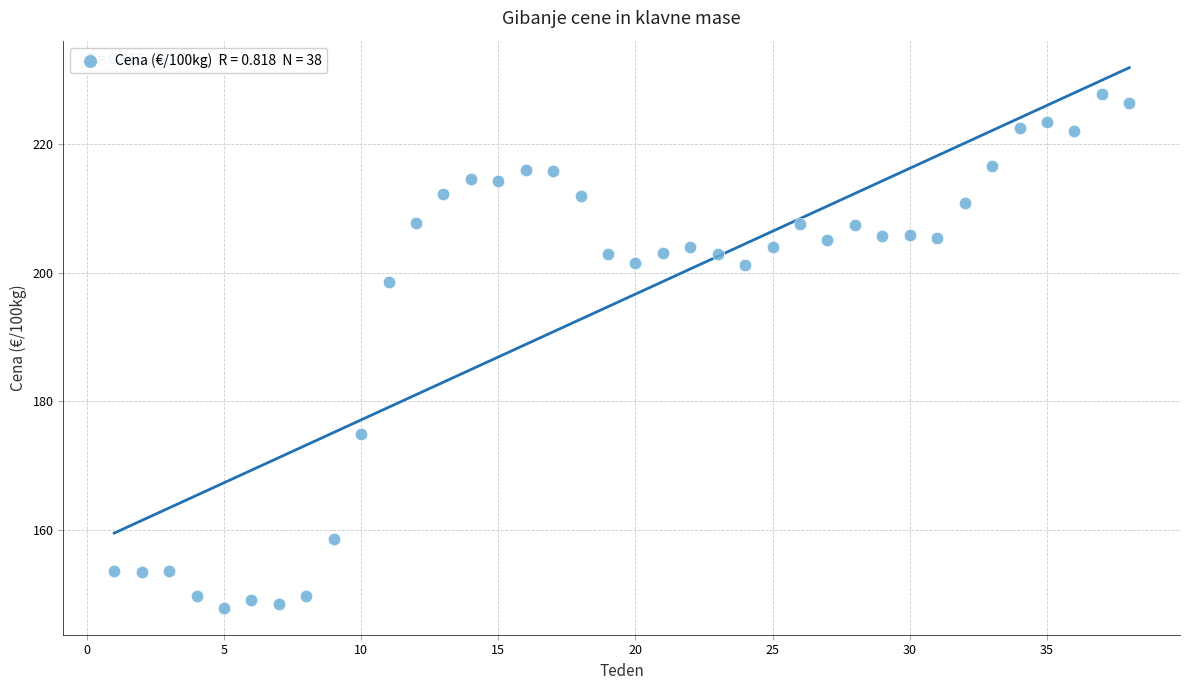

What is the range of Y values (max minus min)?

80.1